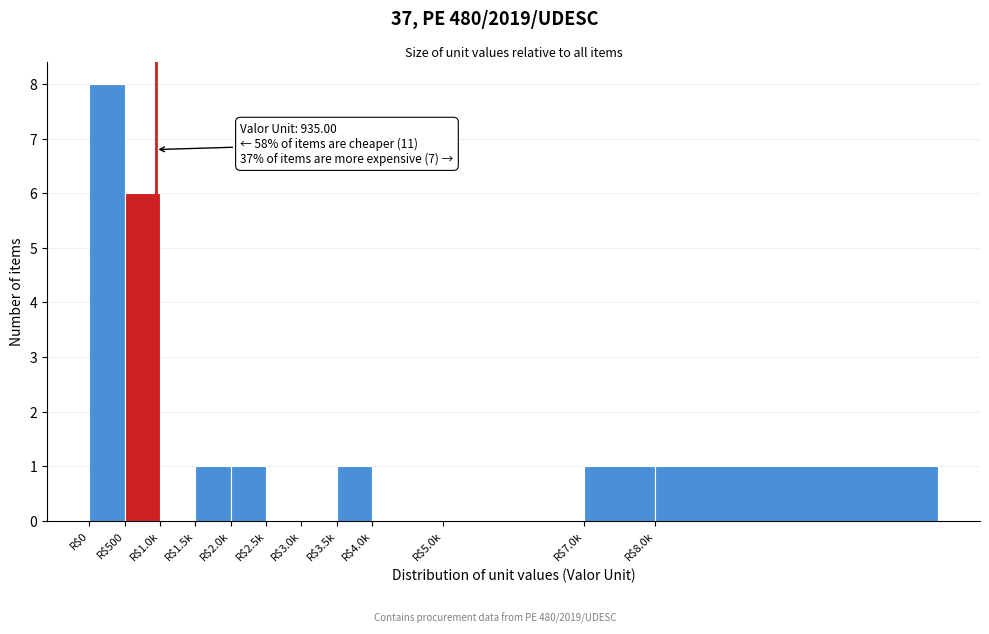

The chart shows a value of 0 at R$4.0k. True or false?

True